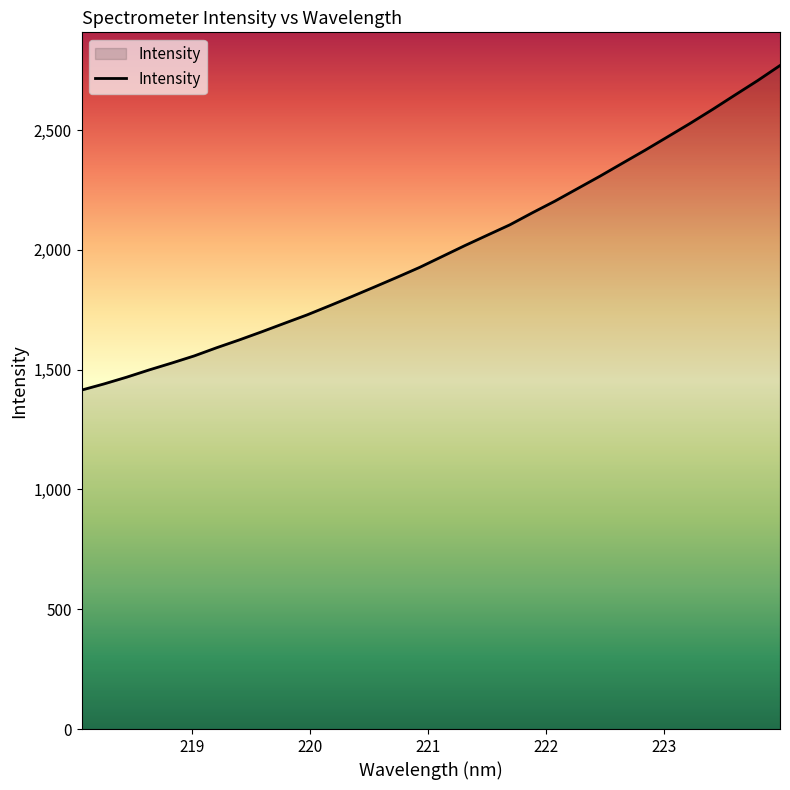

What is the maximum value shown in the chart?

2769.4